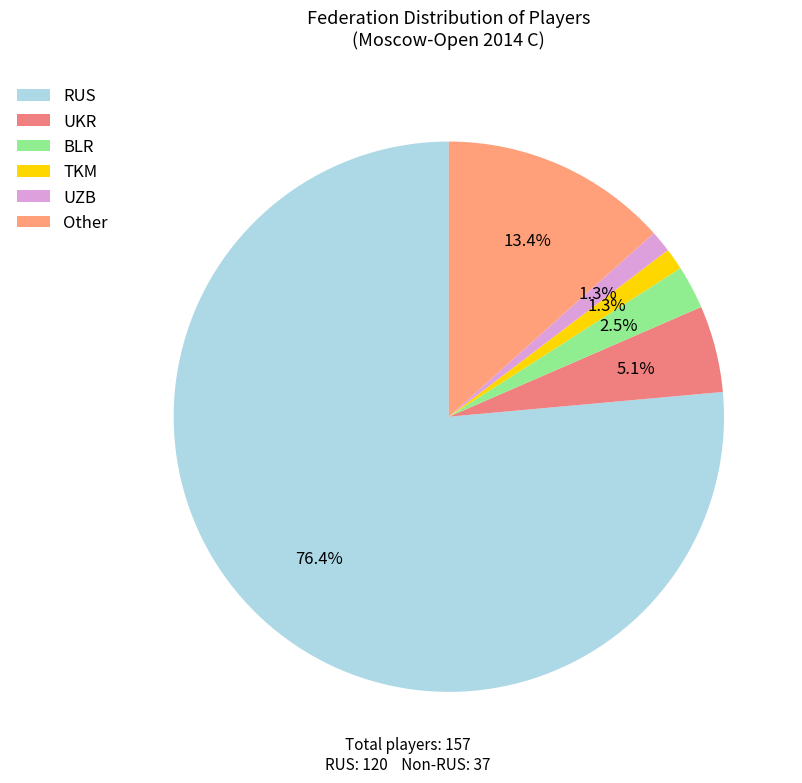

What is the largest slice in the pie chart?

RUS